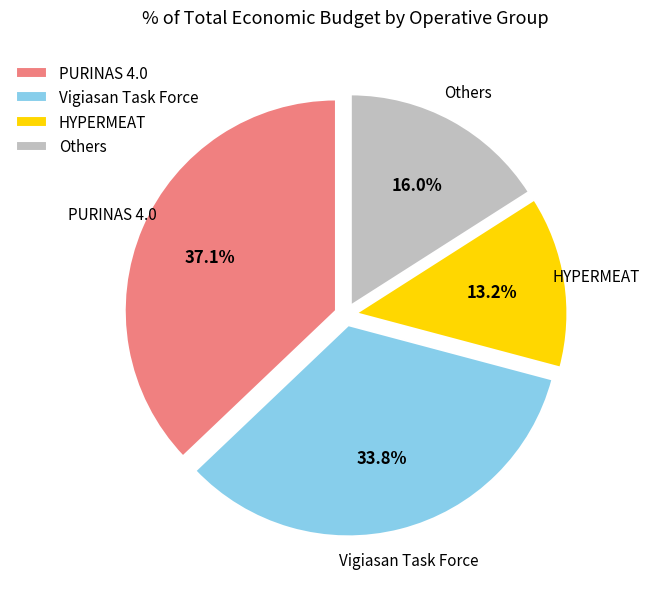

How many slices are in this pie chart?

4